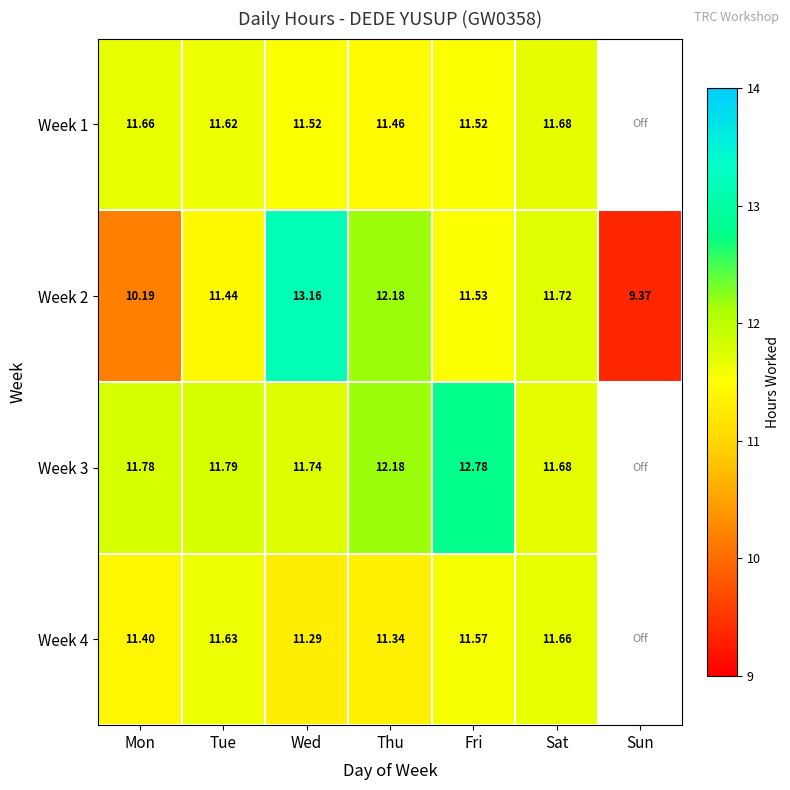

The value of Week 4 at Thu is 11.3. True or false?

True